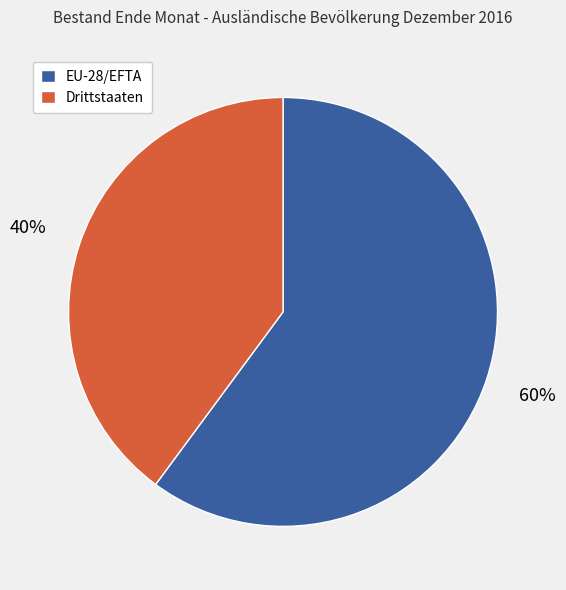

Count the number of slices in the pie.

2